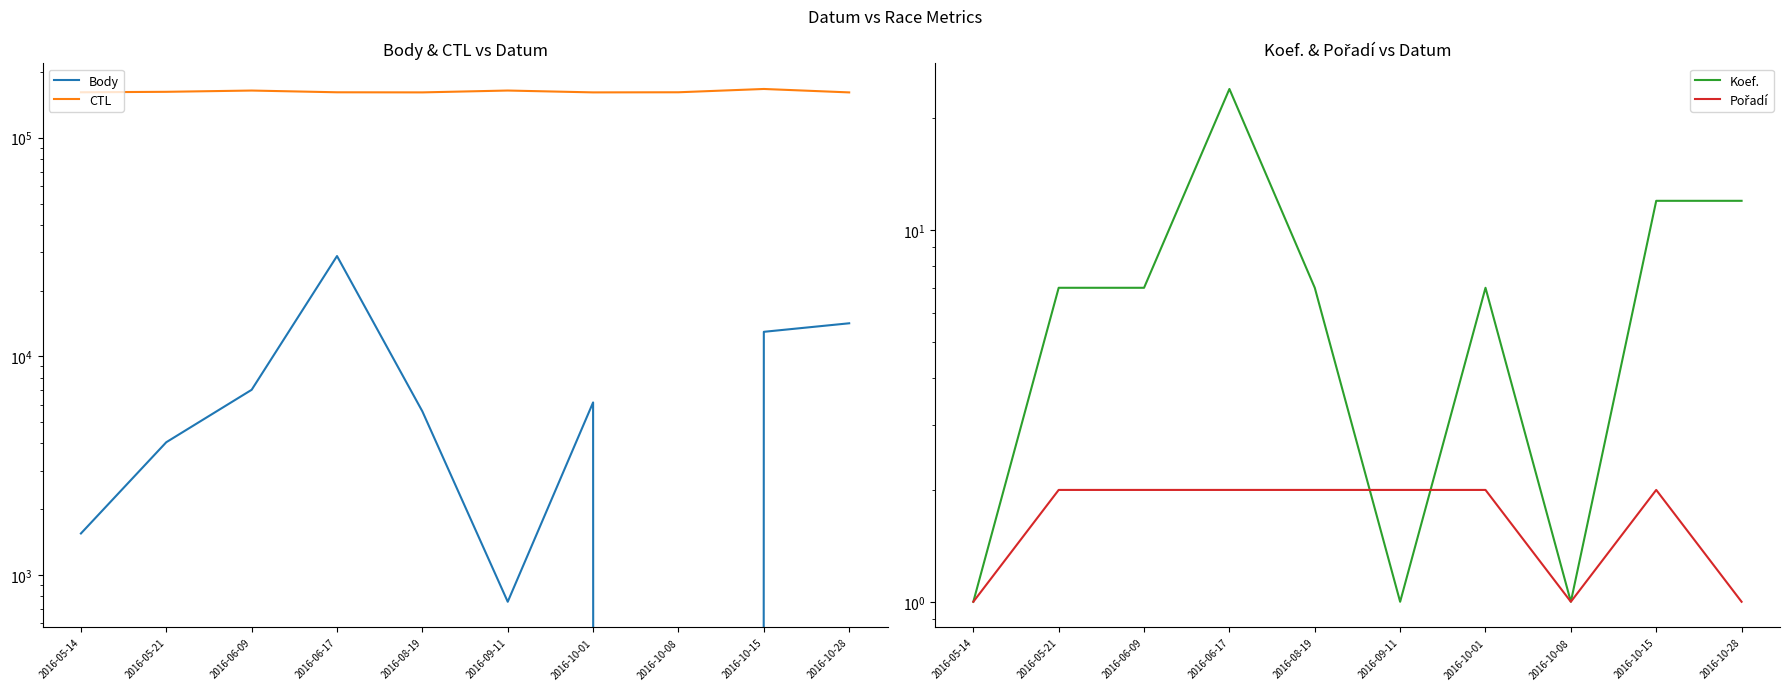

In Pořadí, how many points are higher than both neighbors (excluding endpoints)?

1